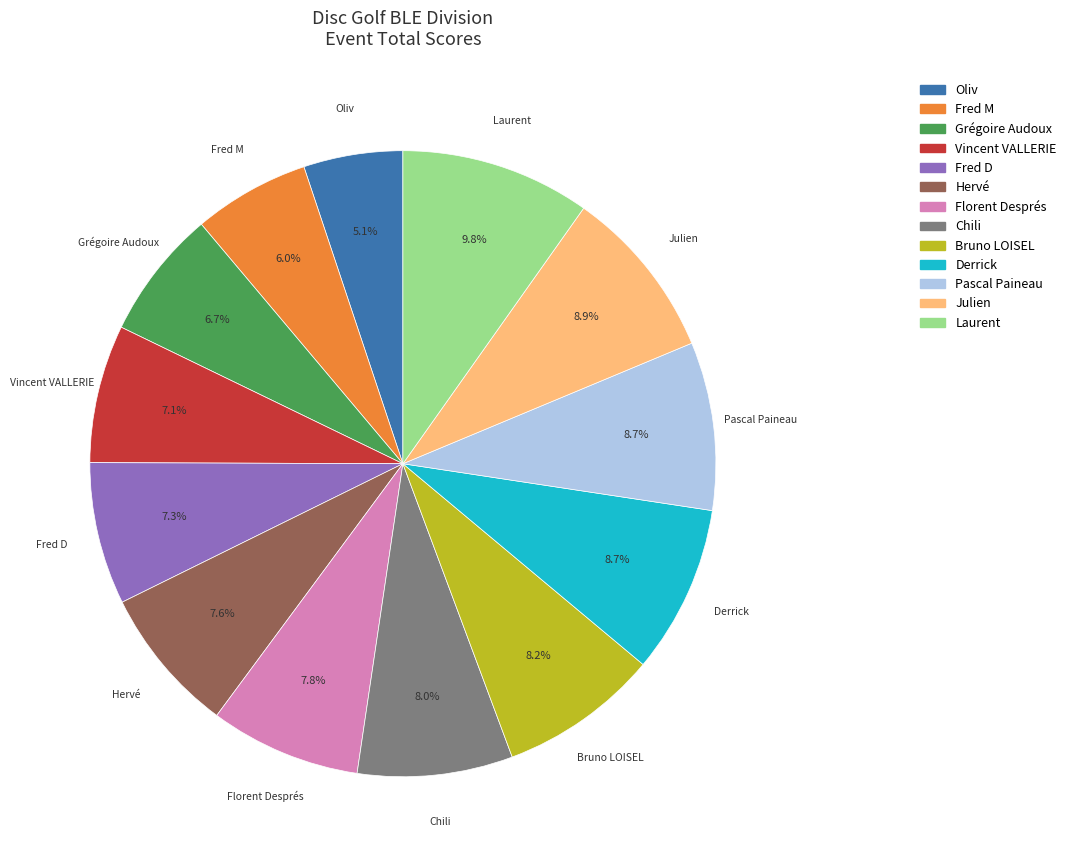

What percentage is the Pascal Paineau slice, to the nearest percent?

9%